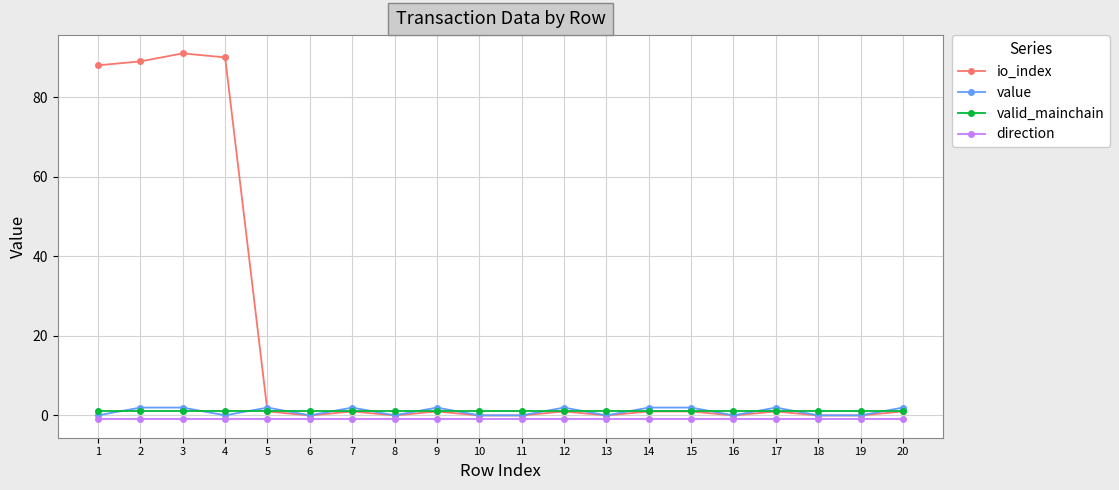

At which category does the chart reach its peak across all series?

3